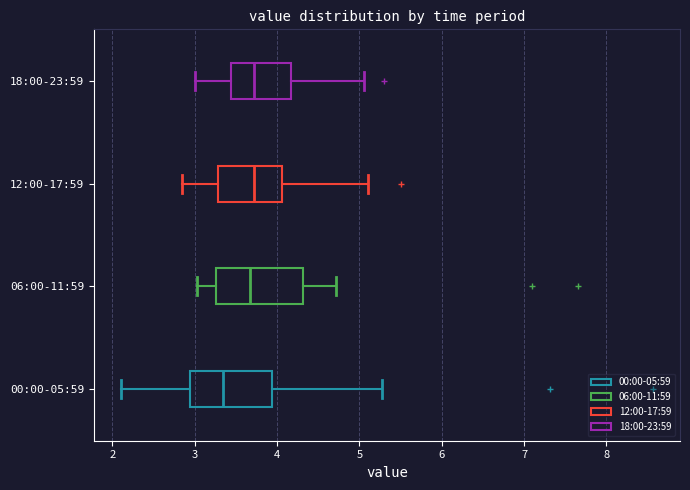

Reading bottom to top, read every box against the x-axis: the position of its median line, the range the box covers, and the ends of its whiskers. The values are not printed on the chart, so give them approximately, as read against the axis.

00:00-05:59: median 3.3, box 2.9 to 3.9, whiskers 2.1 to 5.3
06:00-11:59: median 3.7, box 3.3 to 4.3, whiskers 3.0 to 4.7
12:00-17:59: median 3.7, box 3.3 to 4.1, whiskers 2.9 to 5.1
18:00-23:59: median 3.7, box 3.4 to 4.2, whiskers 3.0 to 5.1